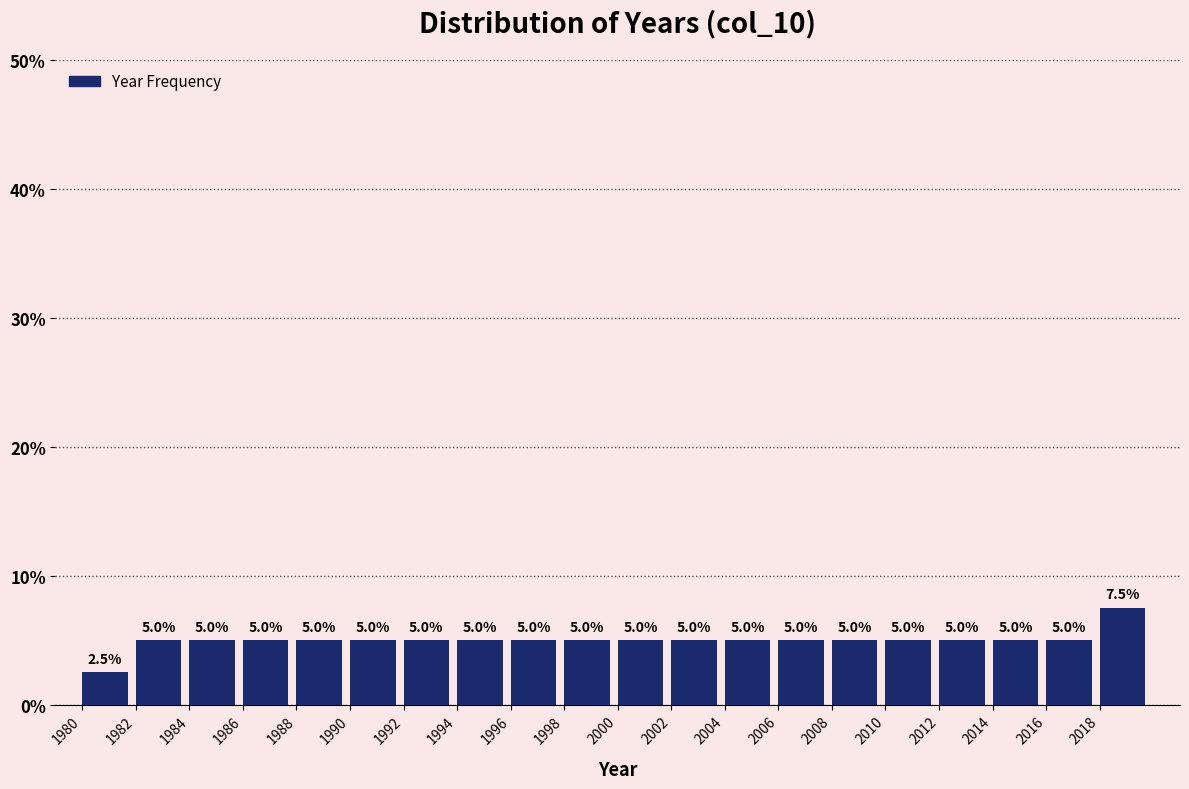

Reading left to right, transcribe this chart: for each bar, give the range it covers on the x-axis and its height.

1980 to 1982: 2.5
1982 to 1984: 5.0
1984 to 1986: 5.0
1986 to 1988: 5.0
1988 to 1990: 5.0
1990 to 1992: 5.0
1992 to 1994: 5.0
1994 to 1996: 5.0
1996 to 1998: 5.0
1998 to 2000: 5.0
2000 to 2002: 5.0
2002 to 2004: 5.0
2004 to 2006: 5.0
2006 to 2008: 5.0
2008 to 2010: 5.0
2010 to 2012: 5.0
2012 to 2014: 5.0
2014 to 2016: 5.0
2016 to 2018: 5.0
2018 to 2020: 7.5